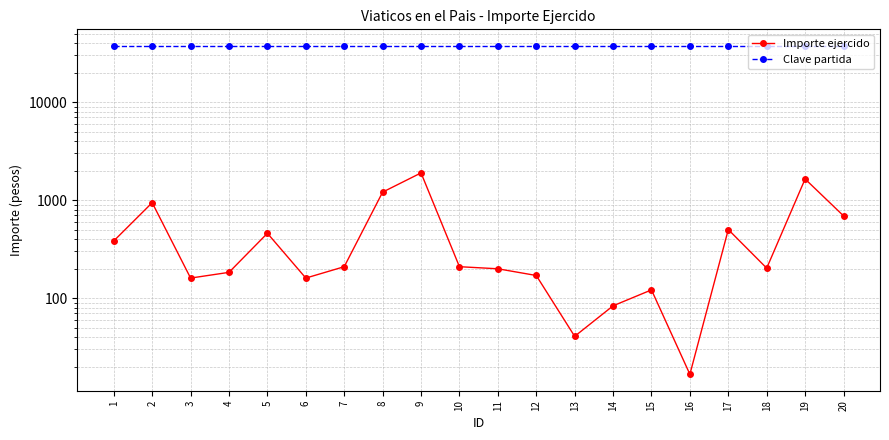

Does the chart have visible grid lines?

Yes